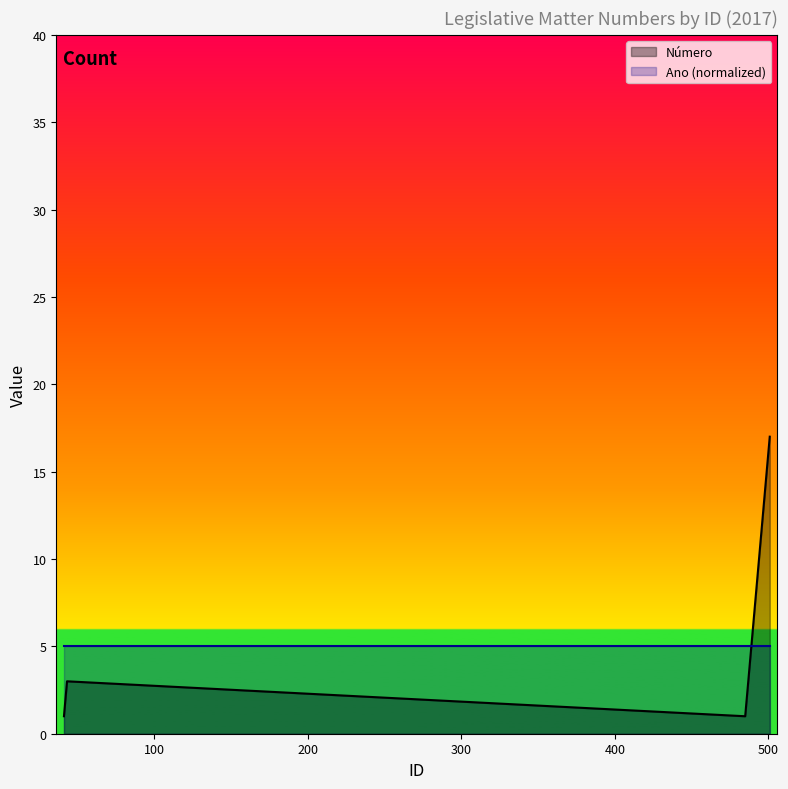

Rank the series by their maximum value, from highest to lowest.

Número, Ano (normalized)